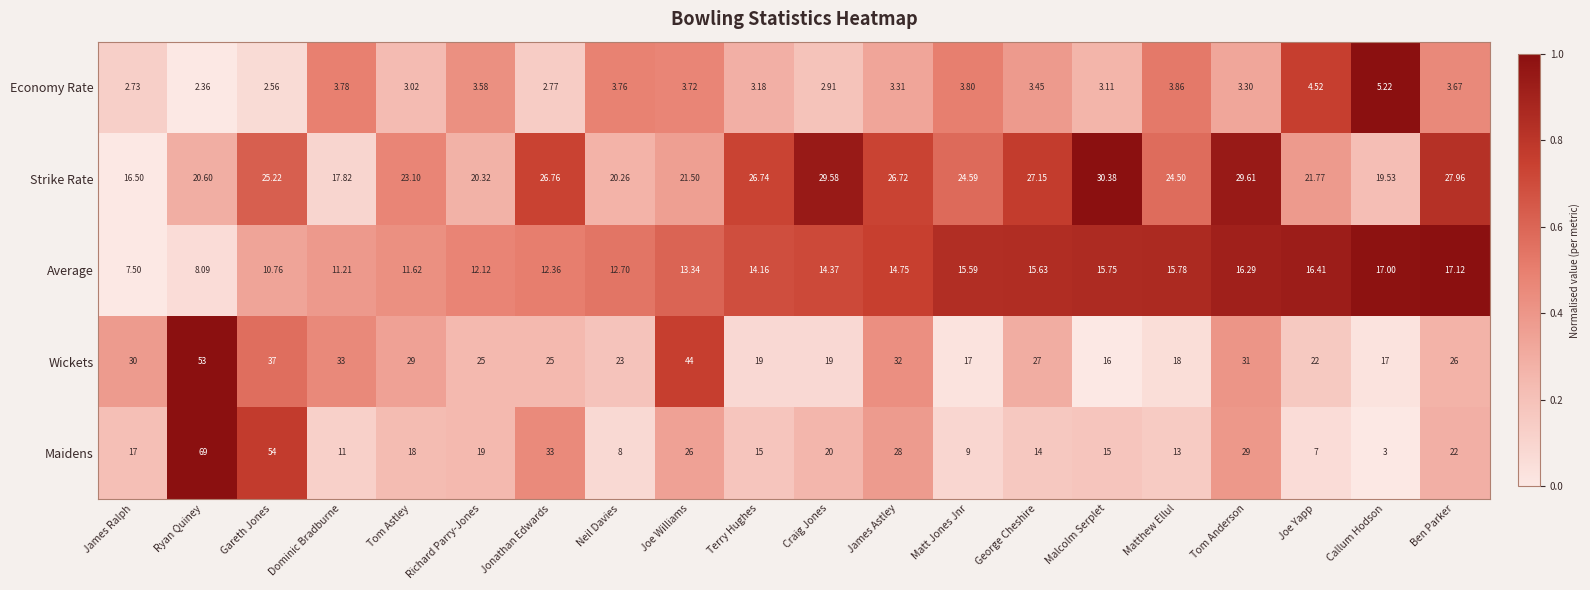

At which category is the sum across all series the highest?

Ryan Quiney